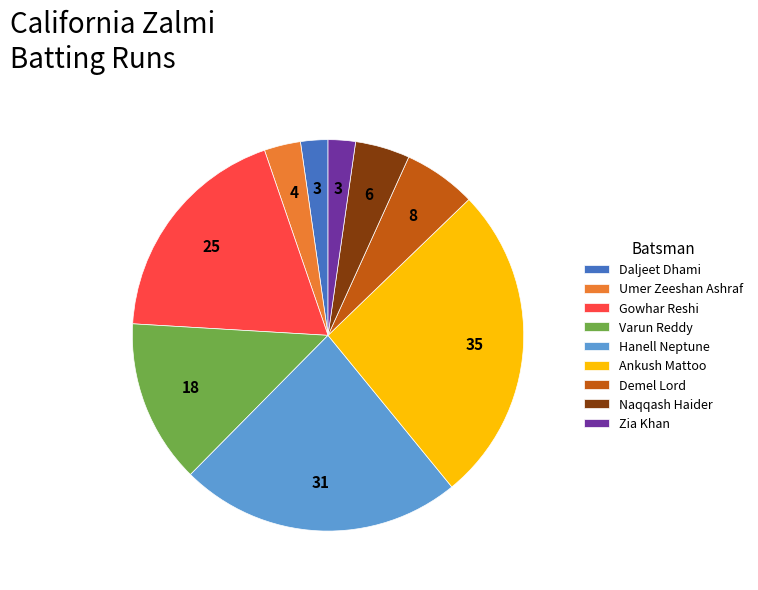

Is it true that Zia Khan is 2% of the pie?

True